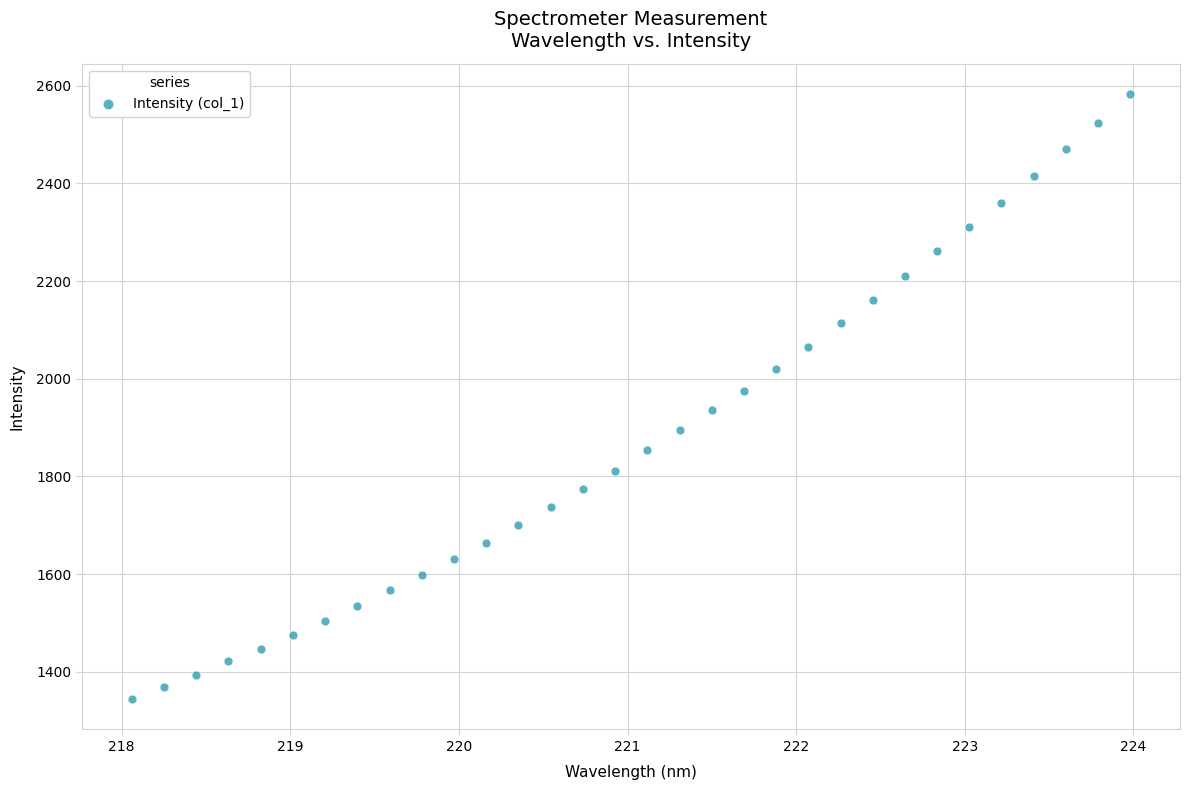

What is the range of X values (max minus min)?

5.9